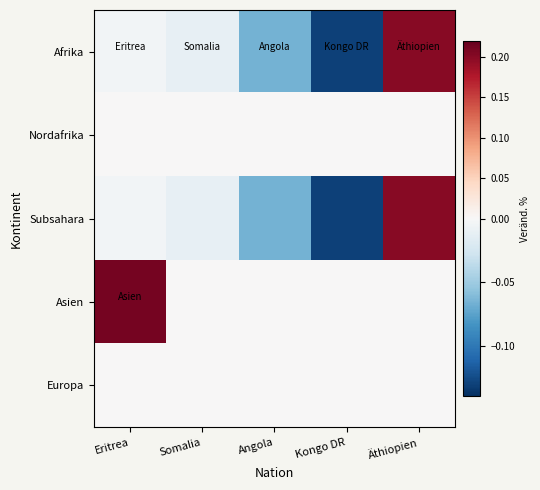

Between Kongo DR and Angola, which is larger?

Angola